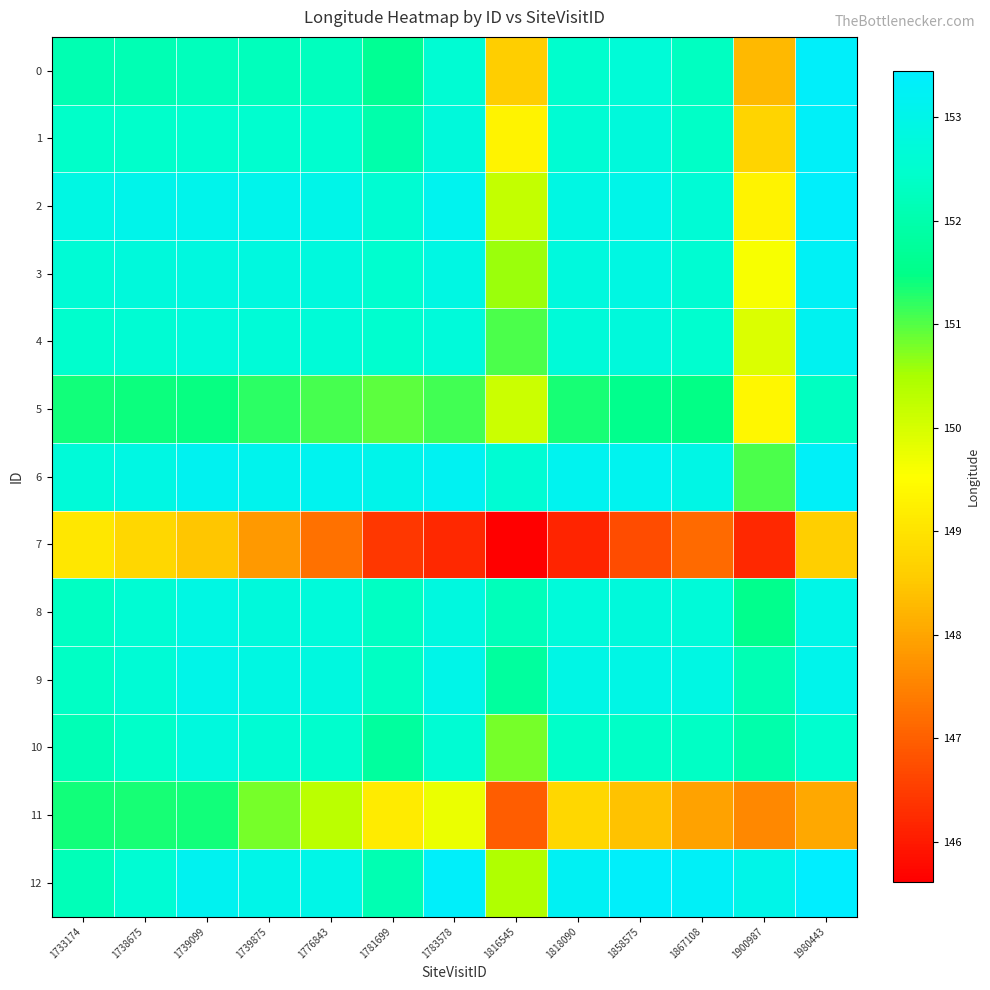

Reading left to right, list all the values displayed in this chart.

0: 1733174=152.1	1738675=152.1	1739099=152.2	1739875=152.3	1776843=152.3	1781699=151.6	1783578=152.6	1816545=148.6	1818090=152.5	1858575=152.7	1867108=152.3	1900987=148.3	1980443=153.3
1: 1733174=152.4	1738675=152.5	1739099=152.5	1739875=152.5	1776843=152.5	1781699=152.0	1783578=152.7	1816545=149.3	1818090=152.6	1858575=152.8	1867108=152.4	1900987=148.7	1980443=153.3
2: 1733174=152.9	1738675=153.0	1739099=153.1	1739875=153.1	1776843=153.0	1781699=152.6	1783578=153.1	1816545=150.2	1818090=152.9	1858575=153.0	1867108=152.6	1900987=149.3	1980443=153.4
3: 1733174=152.6	1738675=152.8	1739099=152.8	1739875=152.8	1776843=152.8	1781699=152.5	1783578=152.9	1816545=150.6	1818090=152.8	1858575=152.9	1867108=152.6	1900987=149.6	1980443=153.3
4: 1733174=152.5	1738675=152.6	1739099=152.7	1739875=152.7	1776843=152.7	1781699=152.5	1783578=152.7	1816545=151.0	1818090=152.7	1858575=152.8	1867108=152.5	1900987=149.9	1980443=153.1
5: 1733174=151.4	1738675=151.4	1739099=151.4	1739875=151.2	1776843=151.1	1781699=150.9	1783578=151.1	1816545=150.1	1818090=151.4	1858575=151.6	1867108=151.5	1900987=149.4	1980443=152.3
6: 1733174=152.7	1738675=152.9	1739099=153.2	1739875=153.1	1776843=153.1	1781699=153.0	1783578=153.2	1816545=152.6	1818090=153.1	1858575=153.1	1867108=152.9	1900987=151.0	1980443=153.3
7: 1733174=149.1	1738675=148.8	1739099=148.5	1739875=147.8	1776843=147.2	1781699=146.4	1783578=146.2	1816545=145.6	1818090=146.2	1858575=146.7	1867108=147.2	1900987=146.2	1980443=148.6
8: 1733174=152.3	1738675=152.6	1739099=152.9	1739875=152.8	1776843=152.7	1781699=152.3	1783578=152.8	1816545=152.2	1818090=152.7	1858575=152.8	1867108=152.7	1900987=151.6	1980443=153.0
9: 1733174=152.3	1738675=152.6	1739099=153.0	1739875=152.9	1776843=152.8	1781699=152.3	1783578=153.0	1816545=151.8	1818090=152.9	1858575=152.9	1867108=152.9	1900987=152.1	1980443=153.1
10: 1733174=152.1	1738675=152.4	1739099=152.8	1739875=152.6	1776843=152.5	1781699=151.8	1783578=152.6	1816545=150.8	1818090=152.4	1858575=152.4	1867108=152.4	1900987=152.0	1980443=152.5
11: 1733174=151.4	1738675=151.3	1739099=151.4	1739875=150.8	1776843=150.3	1781699=149.1	1783578=149.8	1816545=147.0	1818090=148.8	1858575=148.4	1867108=148.0	1900987=147.6	1980443=148.0
12: 1733174=152.2	1738675=152.6	1739099=153.2	1739875=153.0	1776843=153.0	1781699=152.1	1783578=153.3	1816545=150.4	1818090=153.2	1858575=153.3	1867108=153.3	1900987=153.0	1980443=153.4